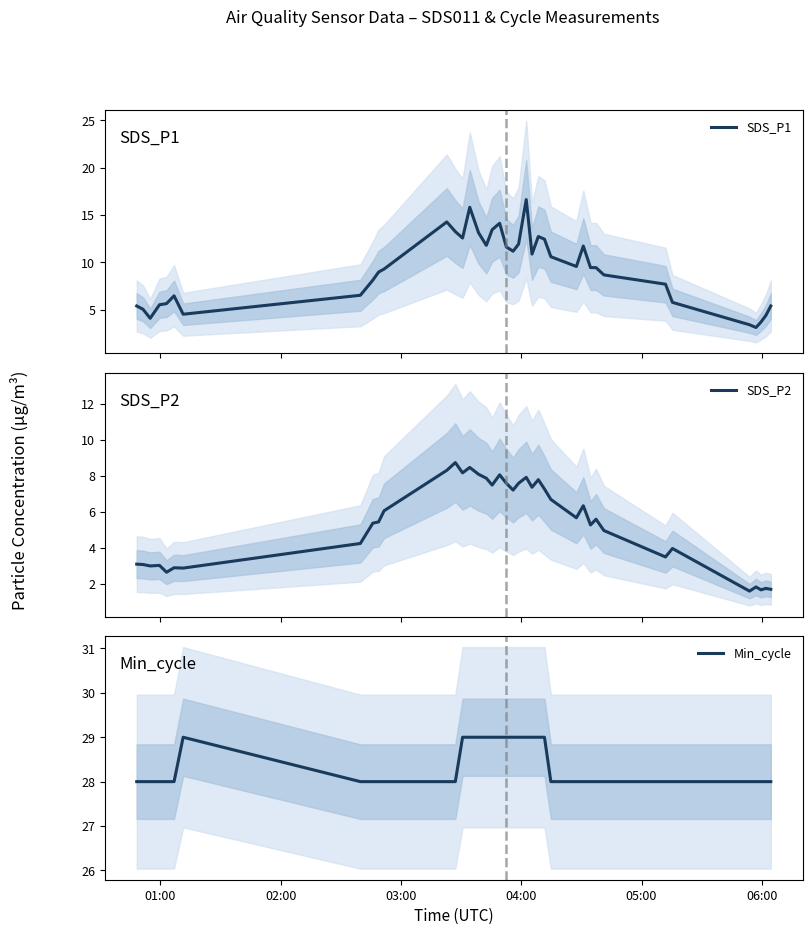

Reading left to right, what are all the values shown in this chart?

SDS_P1: 5.4	5.0	4.1	5.5	5.7	6.5	4.5	6.5	8.1	9.0	9.3	14.3	13.2	12.6	15.8	13.1	11.8	13.4	14.1	11.6	11.2	11.9	16.6	10.9	12.7	12.4	10.6	9.6	11.7	9.4	9.4	8.7	7.7	5.8	3.4	3.1	3.7	4.4	5.4
SDS_P2: 3.1	3.1	3.0	3.0	2.6	2.9	2.9	4.2	5.4	5.5	6.1	8.3	8.8	8.2	8.5	8.1	7.9	7.5	8.1	7.6	7.2	7.6	7.9	7.4	7.8	7.3	6.7	5.7	6.3	5.3	5.6	5.0	3.5	4.0	1.6	1.8	1.7	1.8	1.7
Min_cycle: 28.0	28.0	28.0	28.0	28.0	28.0	29.0	28.0	28.0	28.0	28.0	28.0	28.0	29.0	29.0	29.0	29.0	29.0	29.0	29.0	29.0	29.0	29.0	29.0	29.0	29.0	28.0	28.0	28.0	28.0	28.0	28.0	28.0	28.0	28.0	28.0	28.0	28.0	28.0